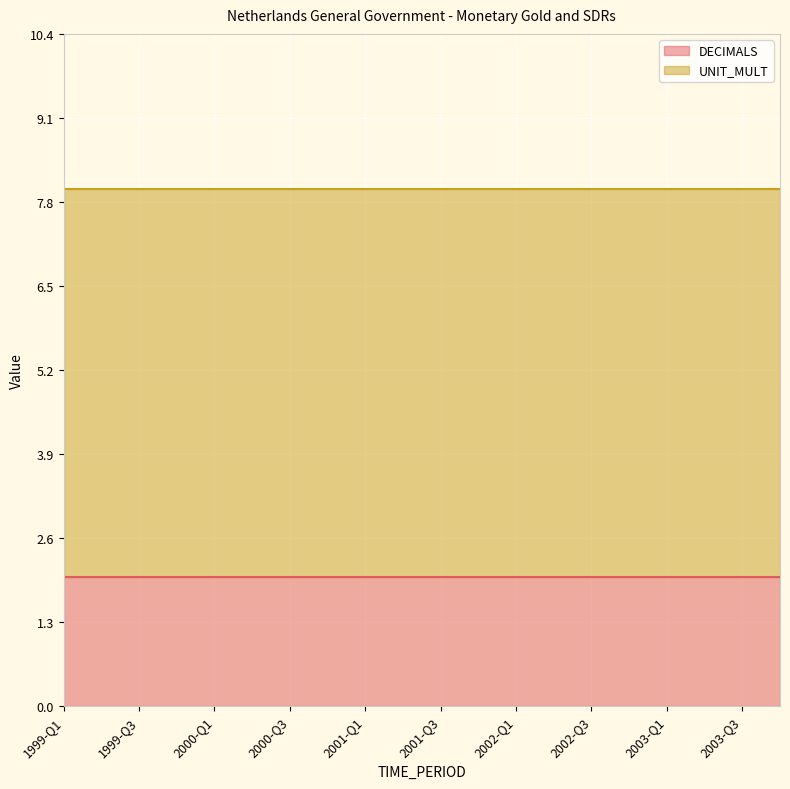

The value of DECIMALS at 2003-Q2 is 2. True or false?

True